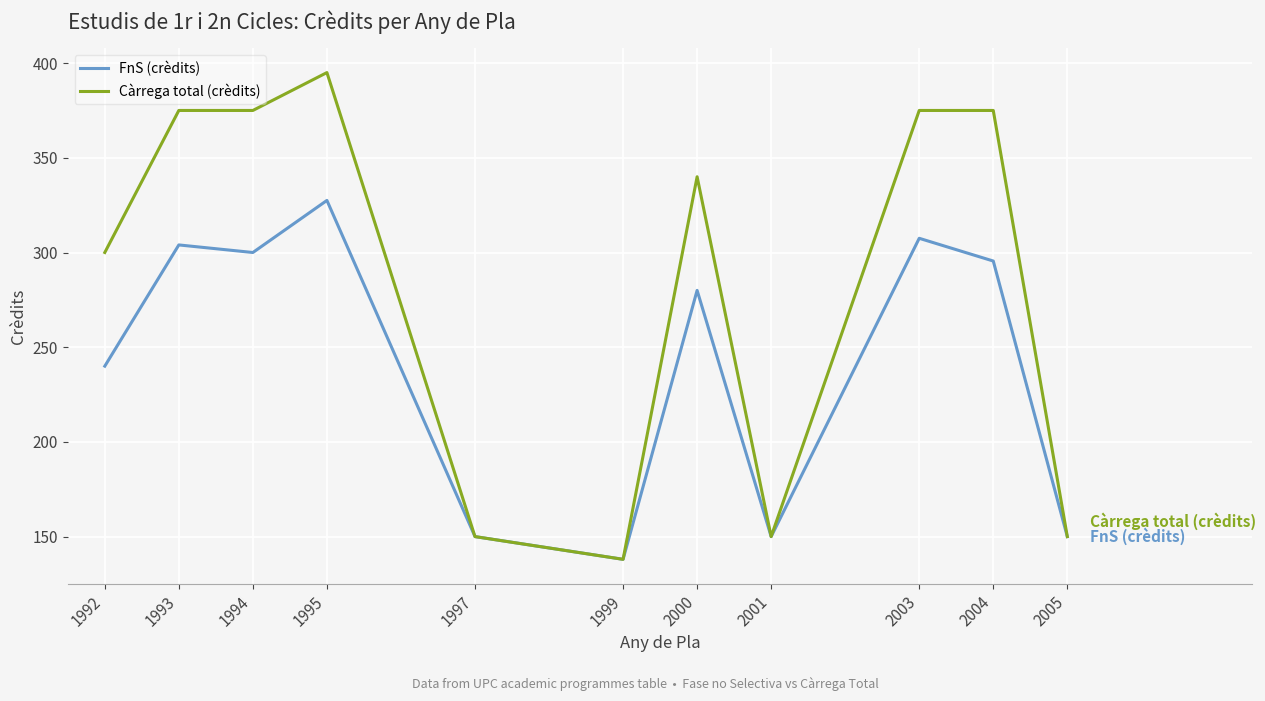

List the series in order of their peak value, lowest first.

FnS (crèdits), Càrrega total (crèdits)